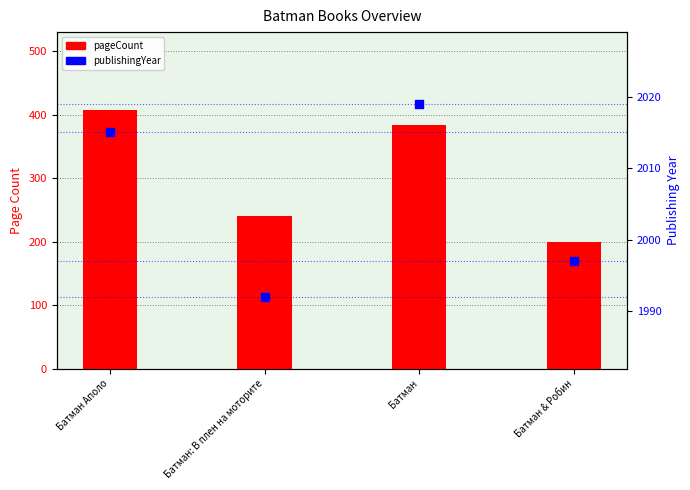

What is the total value across all series at Батман & Робин?

2197